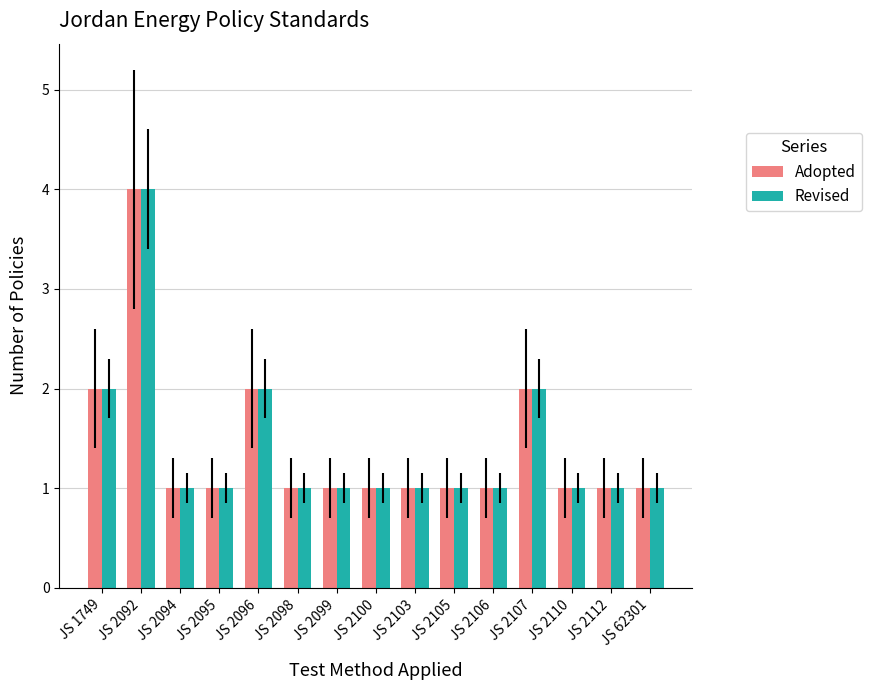

What is the lowest value of the Revised series?

1